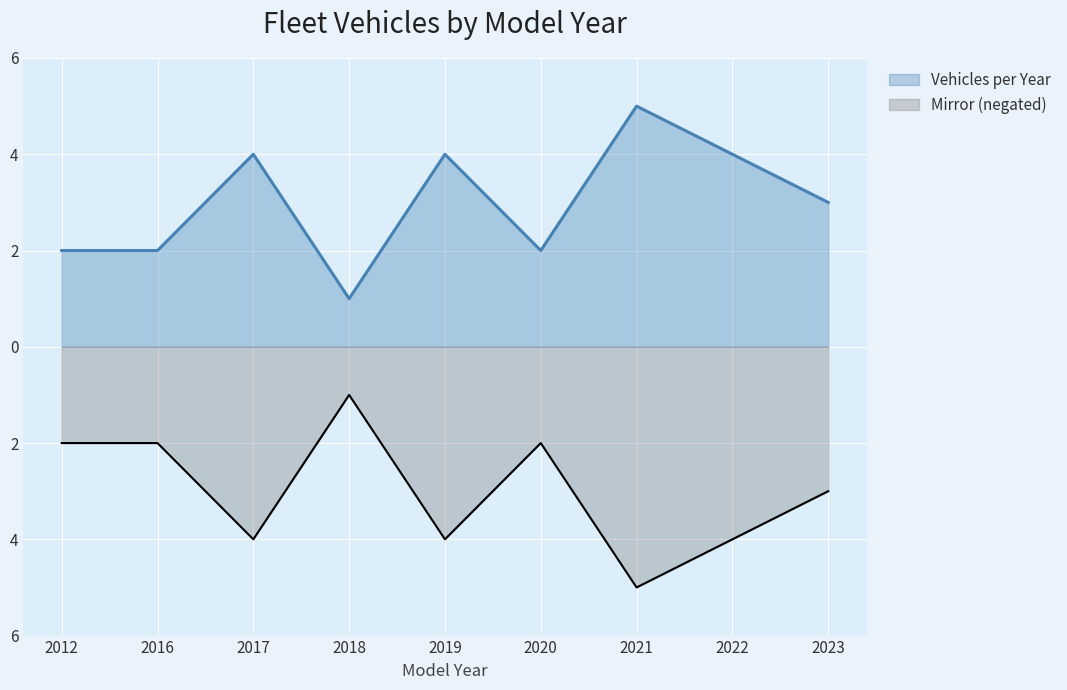

What is the change in value from 2017 to 2021?

+1